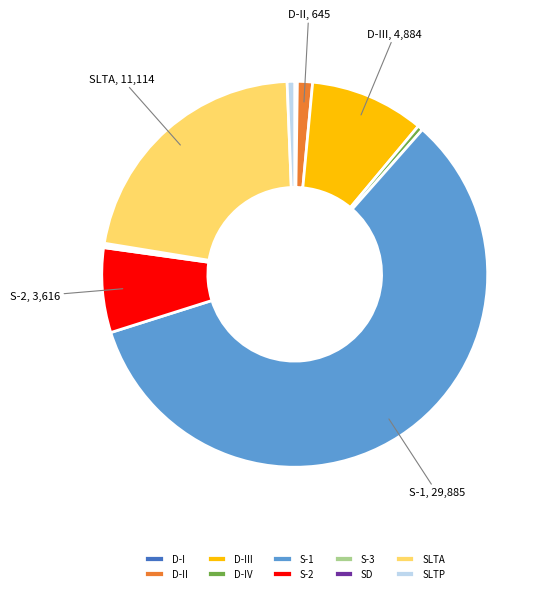

Which slice represents more than half of the pie?

S-1